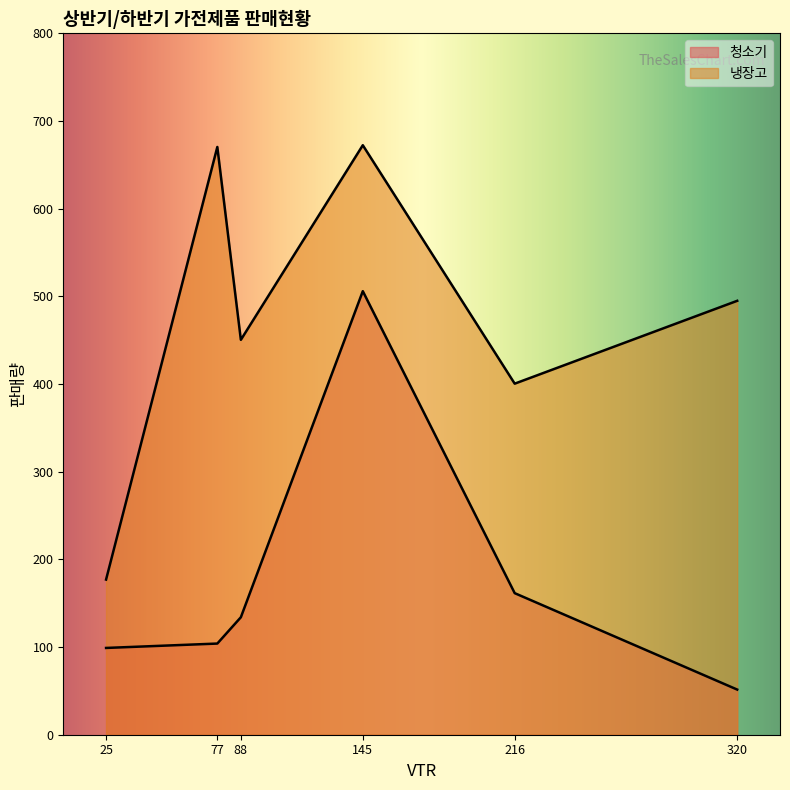

In 냉장고, how many points are higher than both neighbors (excluding endpoints)?

1